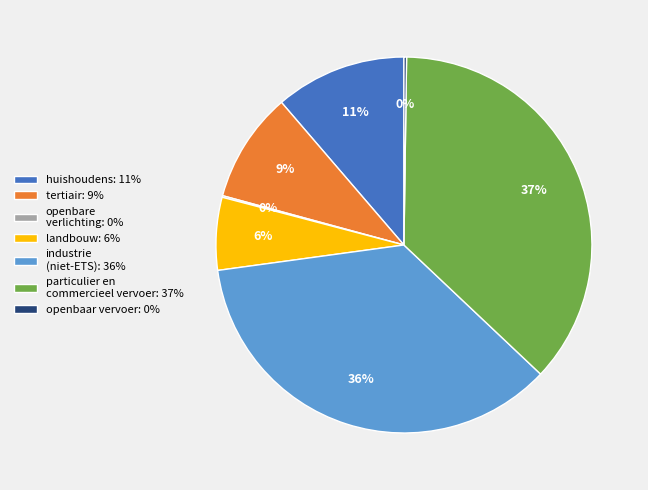

Between huishoudens and landbouw, which is larger?

huishoudens